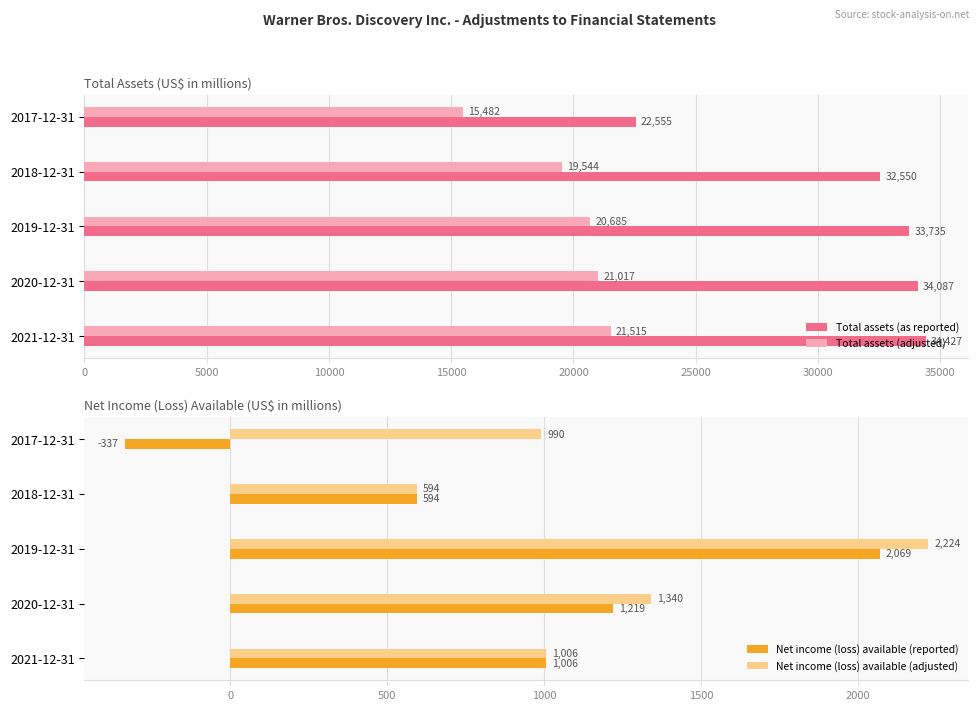

Rank the categories by Total assets (as reported) value from highest to lowest.

2021-12-31, 2020-12-31, 2019-12-31, 2018-12-31, 2017-12-31